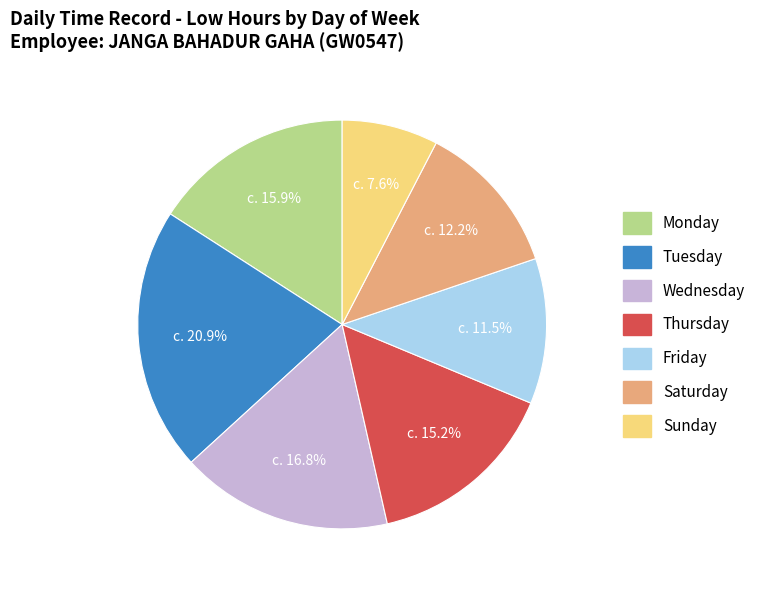

Count the number of slices in the pie.

7